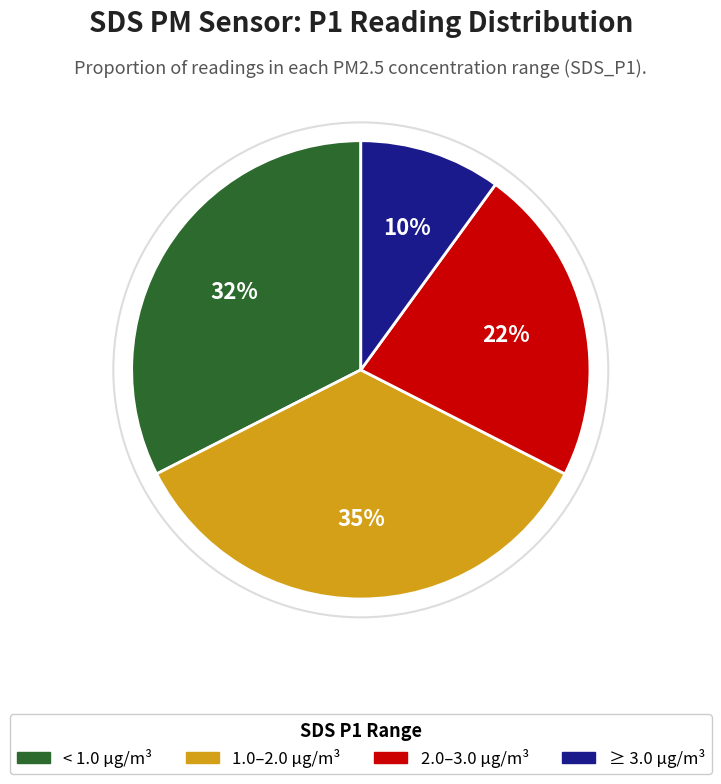

To the nearest percent, what is the difference between the largest and smallest slice percentages?

25%